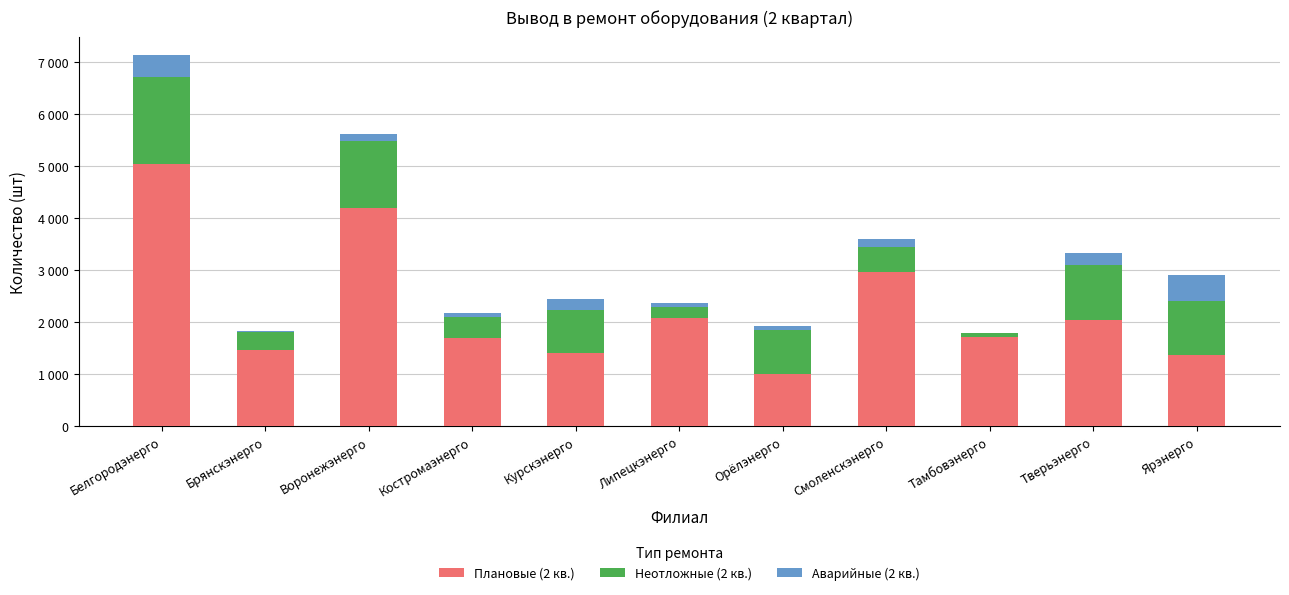

What is the difference between the second highest and minimum values in the Неотложные (2 кв.) series?

1231